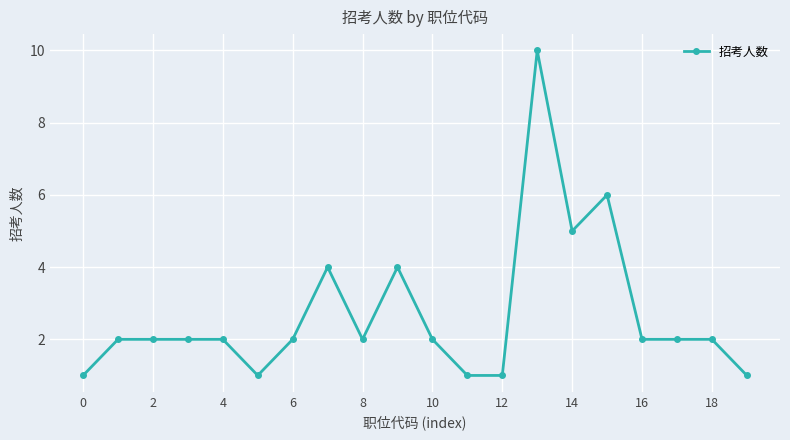

What is the maximum value shown in the chart?

10